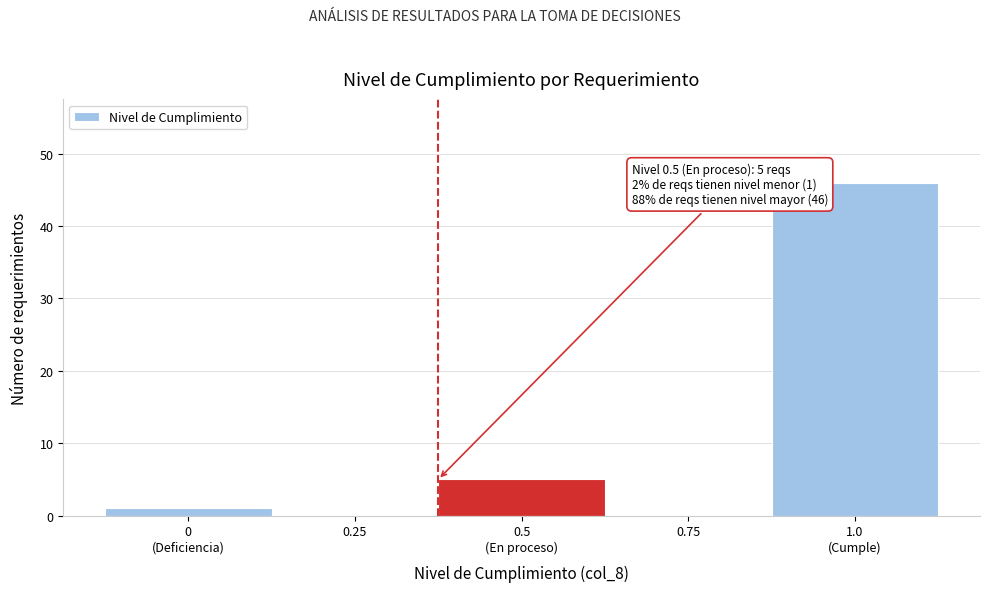

What is the maximum value shown in the chart?

46